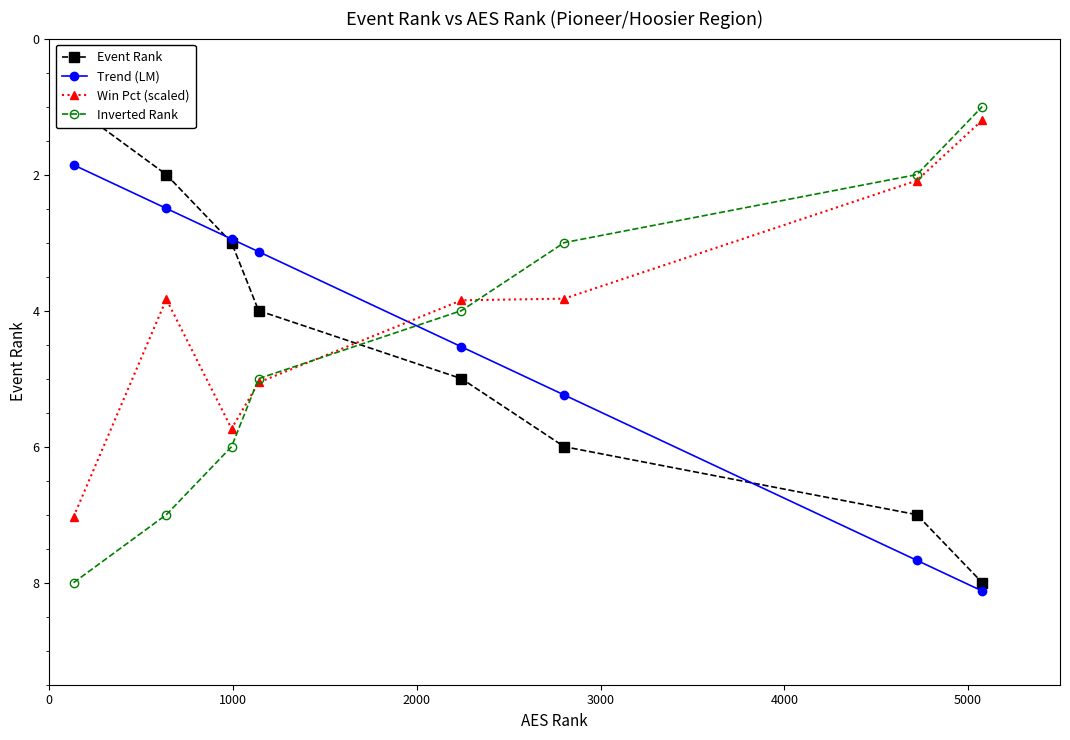

Which series has the largest range (max minus min)?

Event Rank